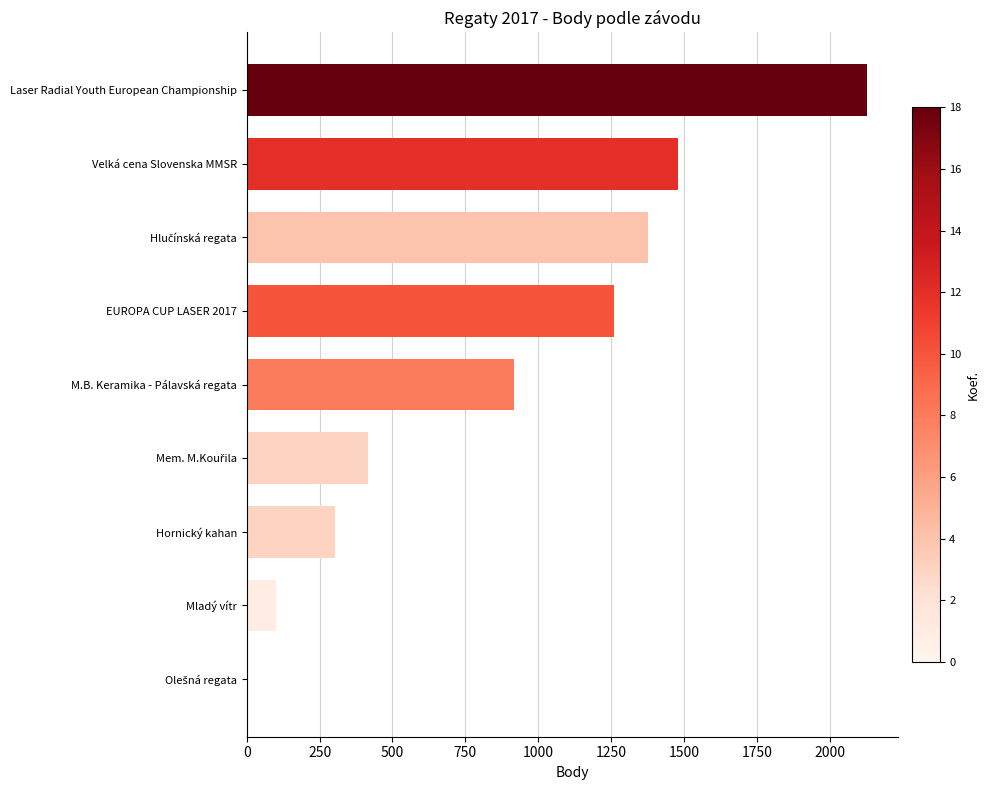

How many values are above zero?

8